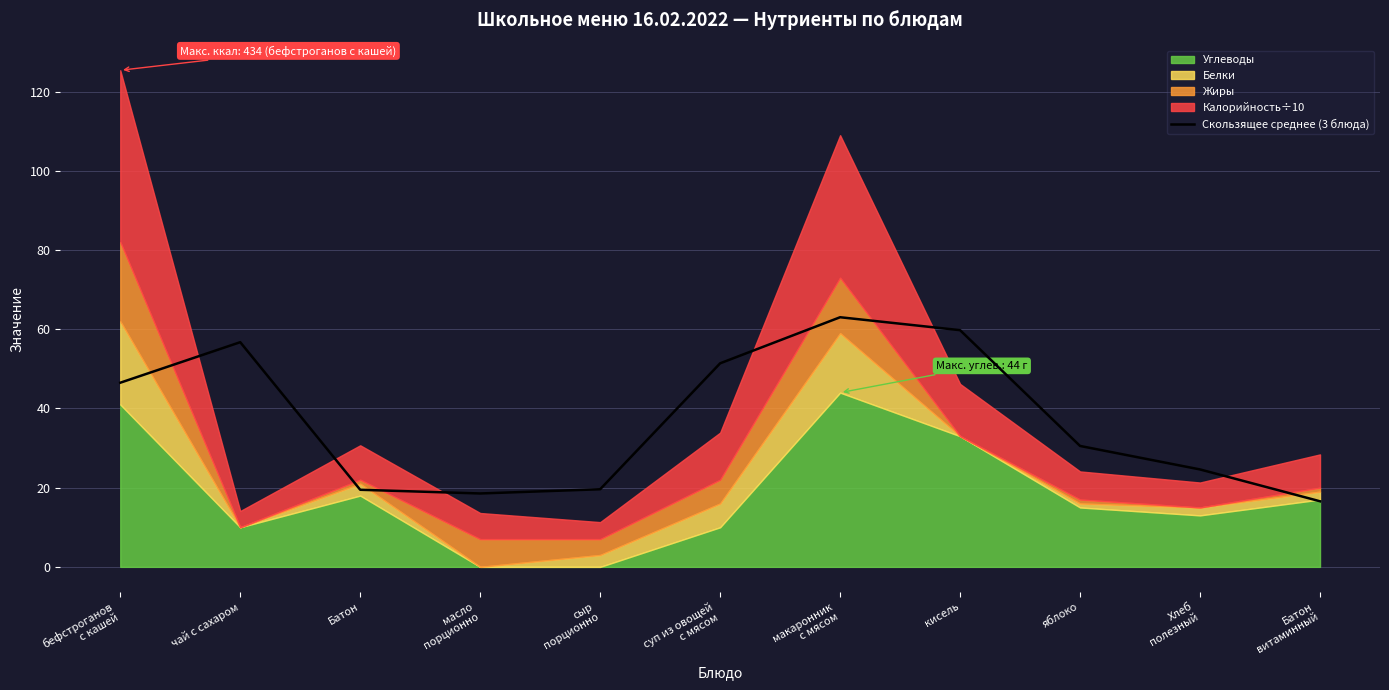

At which label is the value closest to 39?

бефстроганов
с кашей